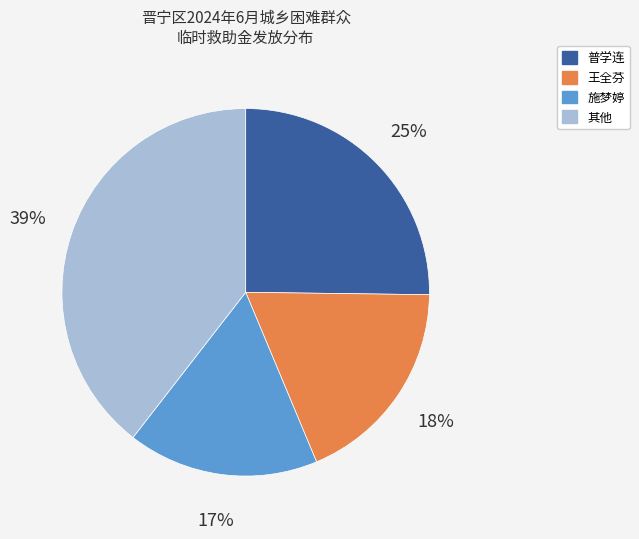

Is there any slice that represents more than half of the pie?

No